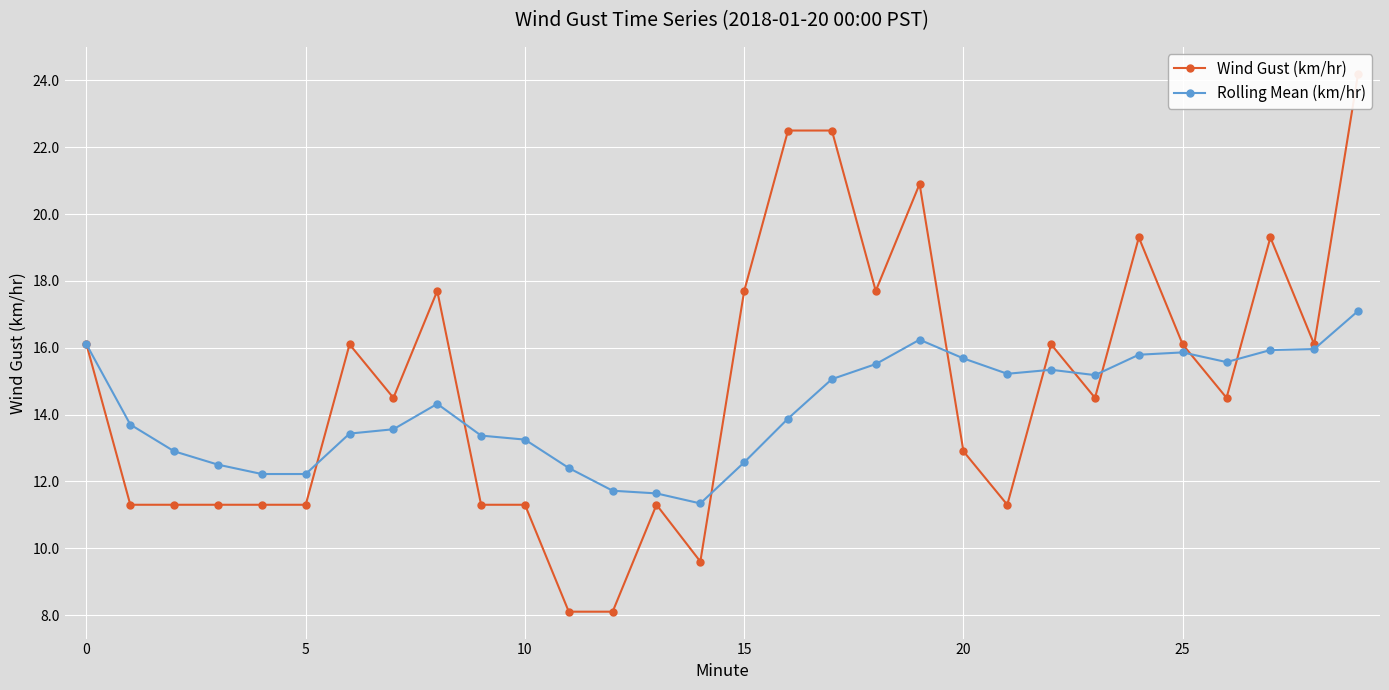

What is the lowest value of the Rolling Mean (km/hr) series?

11.3